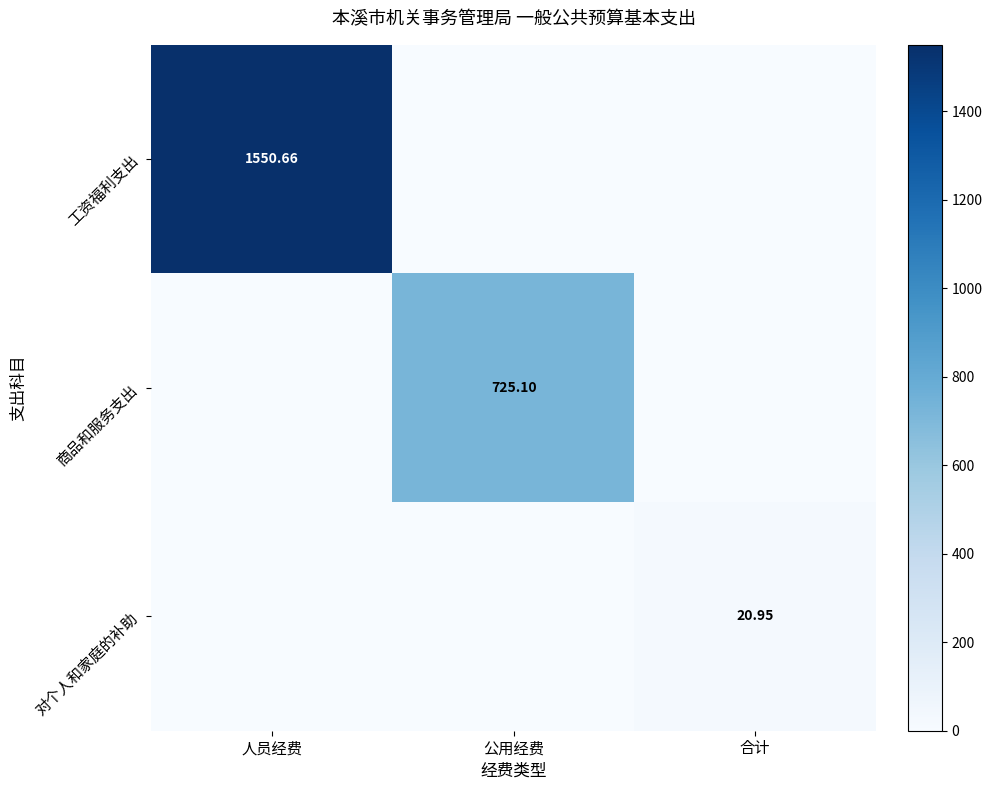

What is the sum of the 工资福利支出 values at 合计 and 人员经费?

1550.7